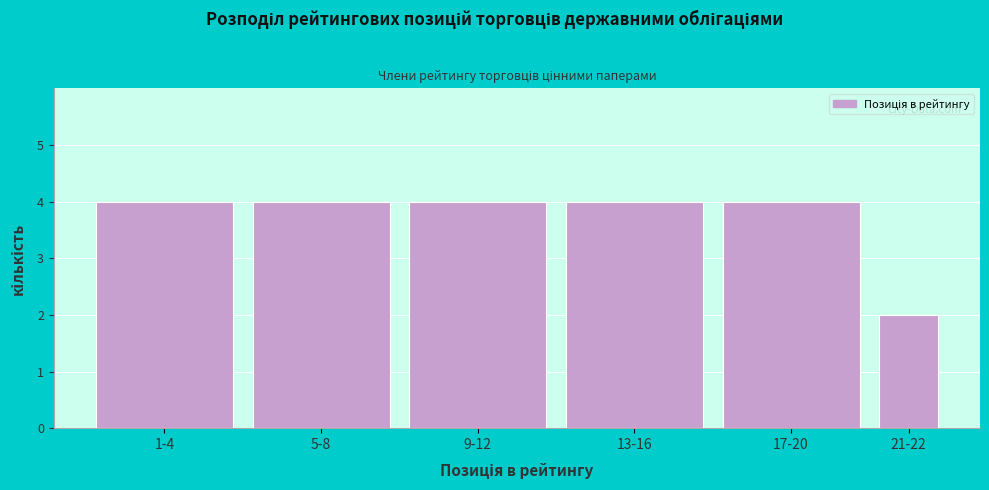

Reading right to left, what are all the values shown in this chart?

21-22=2	17-20=4	13-16=4	9-12=4	5-8=4	1-4=4